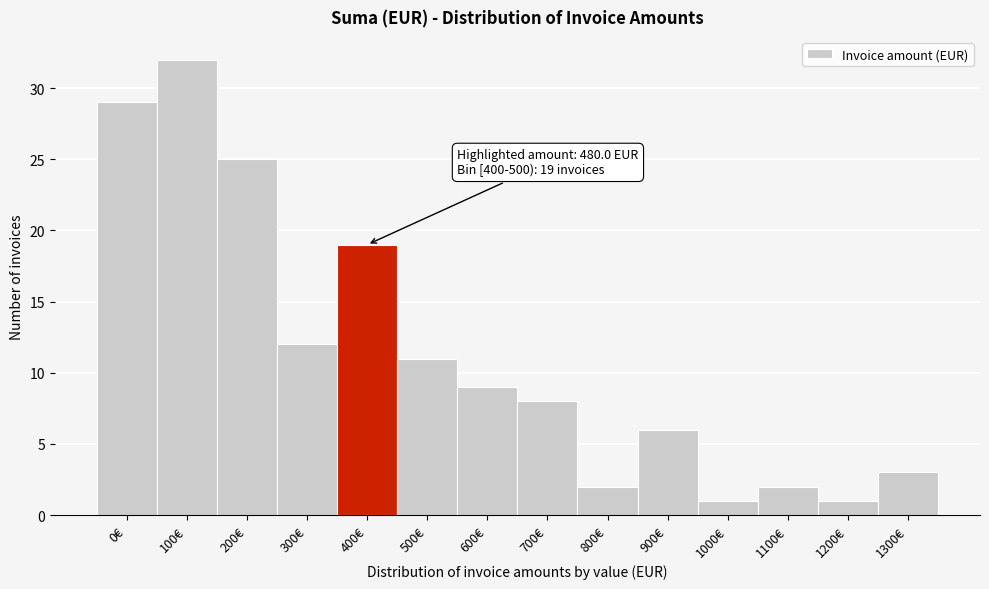

Reading left to right, list all the values displayed in this chart.

0€=29	100€=32	200€=25	300€=12	400€=19	500€=11	600€=9	700€=8	800€=2	900€=6	1000€=1	1100€=2	1200€=1	1300€=3